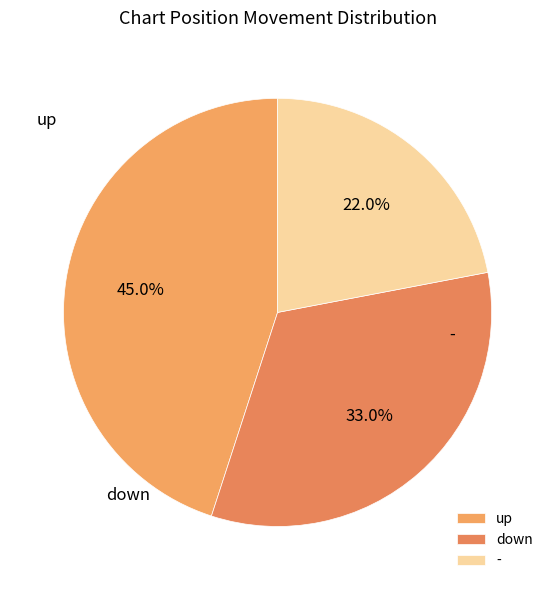

How many slices are in this pie chart?

3